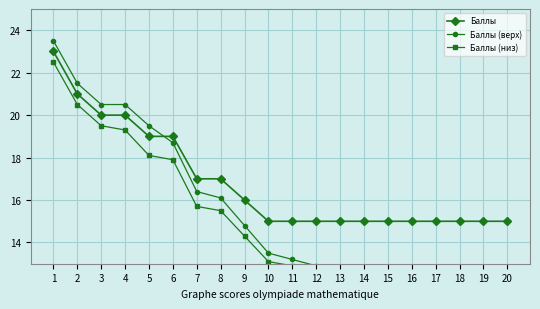

How many series are shown in this chart?

3